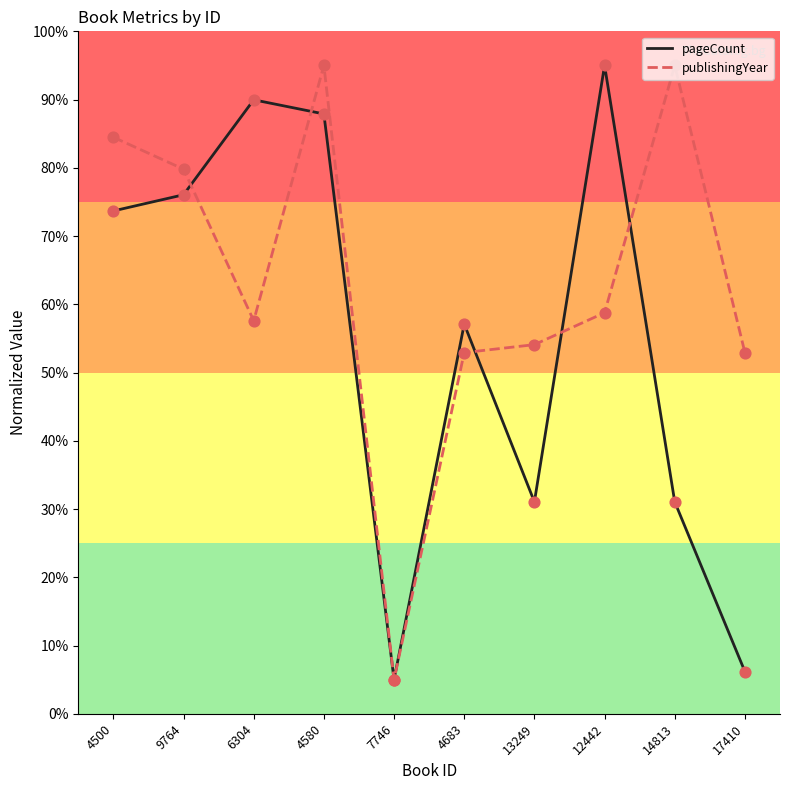

At which category is the sum across all series the highest?

4580